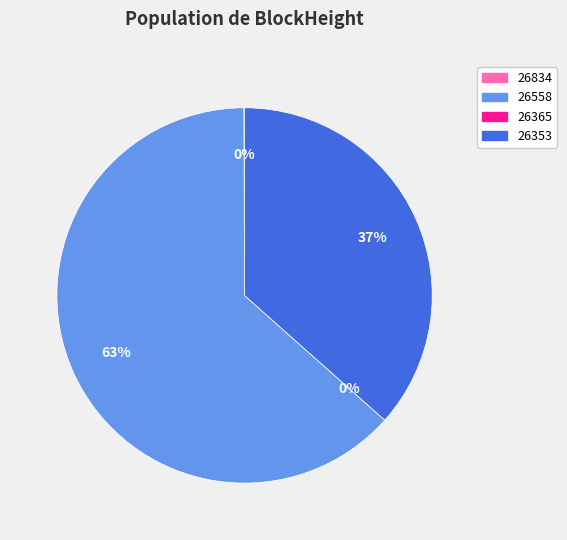

Is it true that 26353 is 37% of the pie?

True